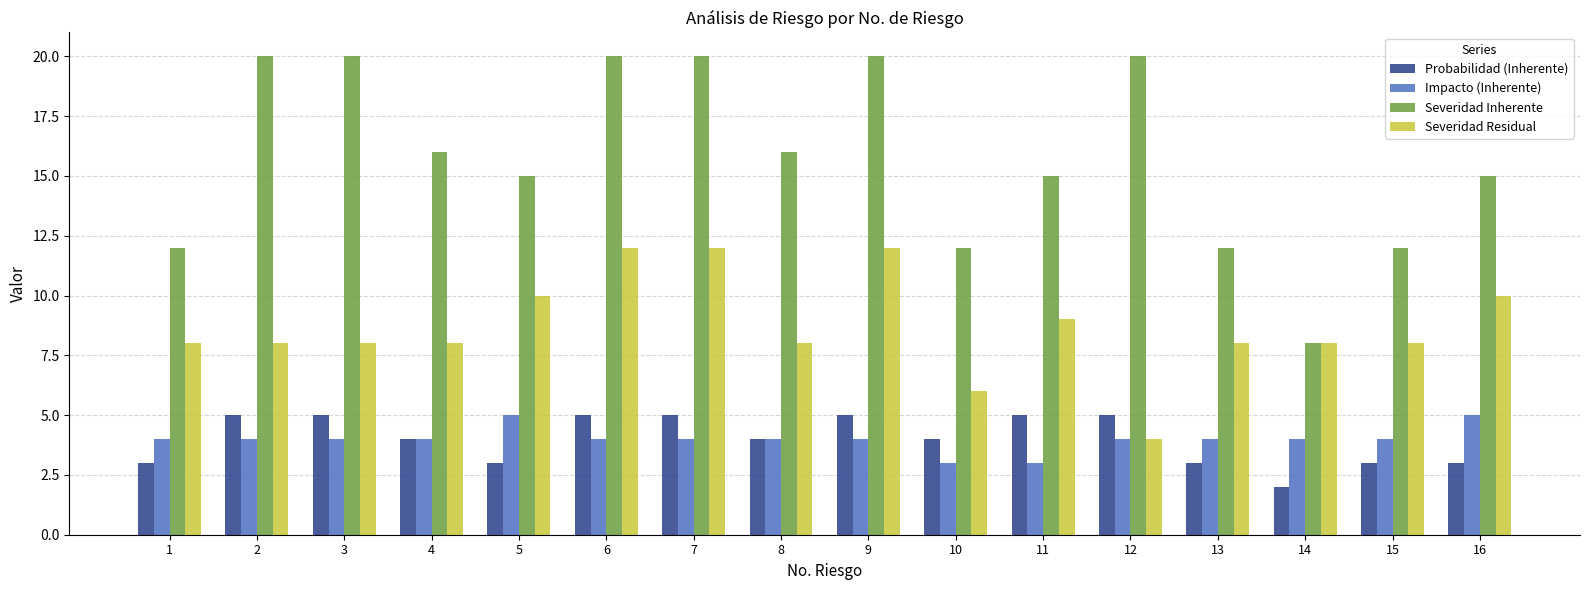

What is the maximum value for Probabilidad (Inherente)?

5